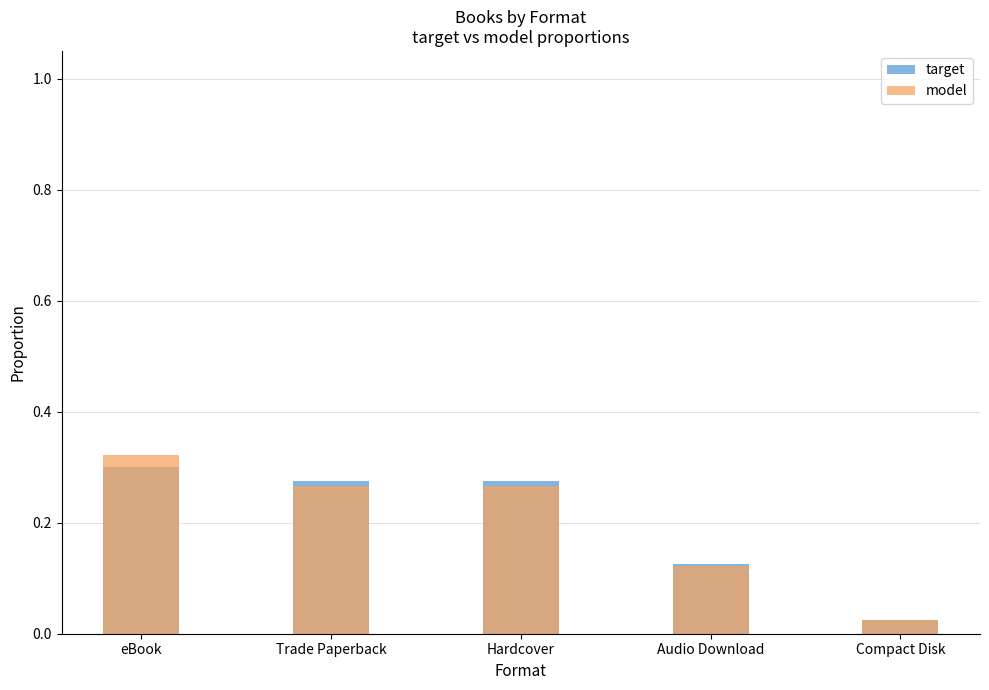

At which category is the sum across all series the highest?

eBook